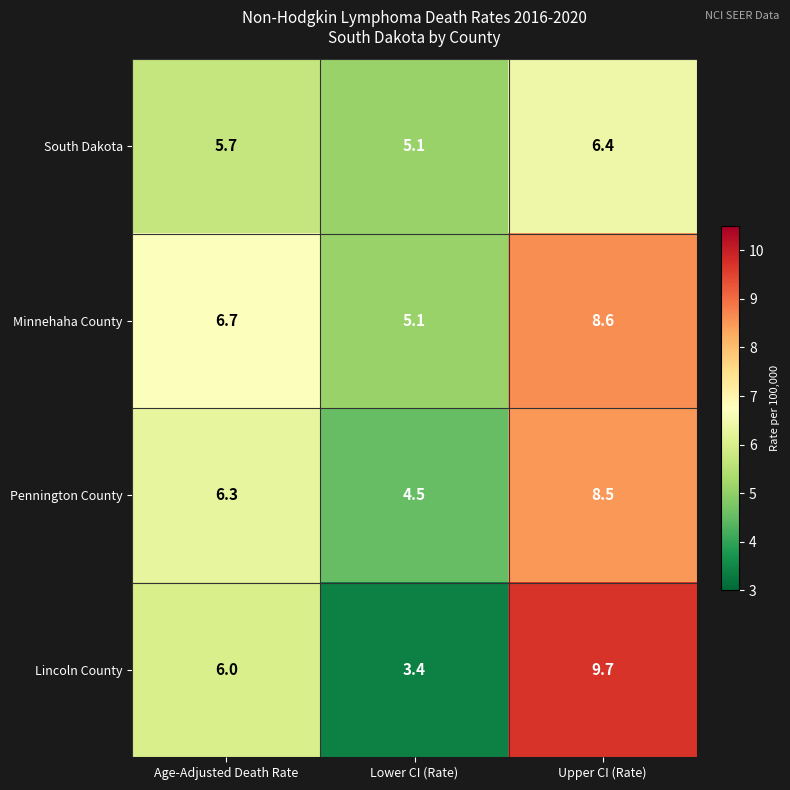

What is the minimum value shown in the chart?

3.4